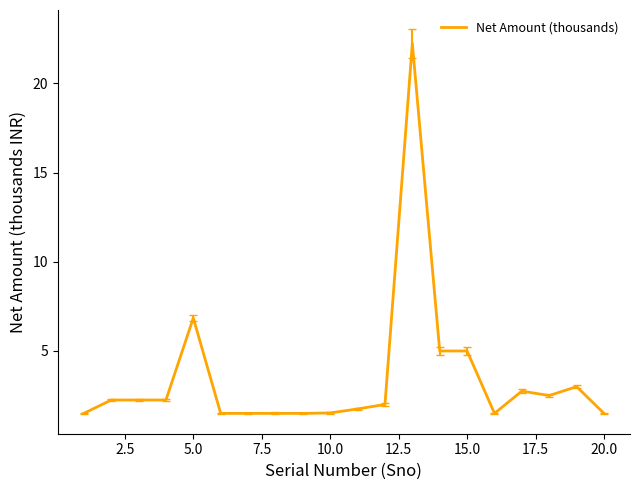

What is the minimum value shown in the chart?

1.5